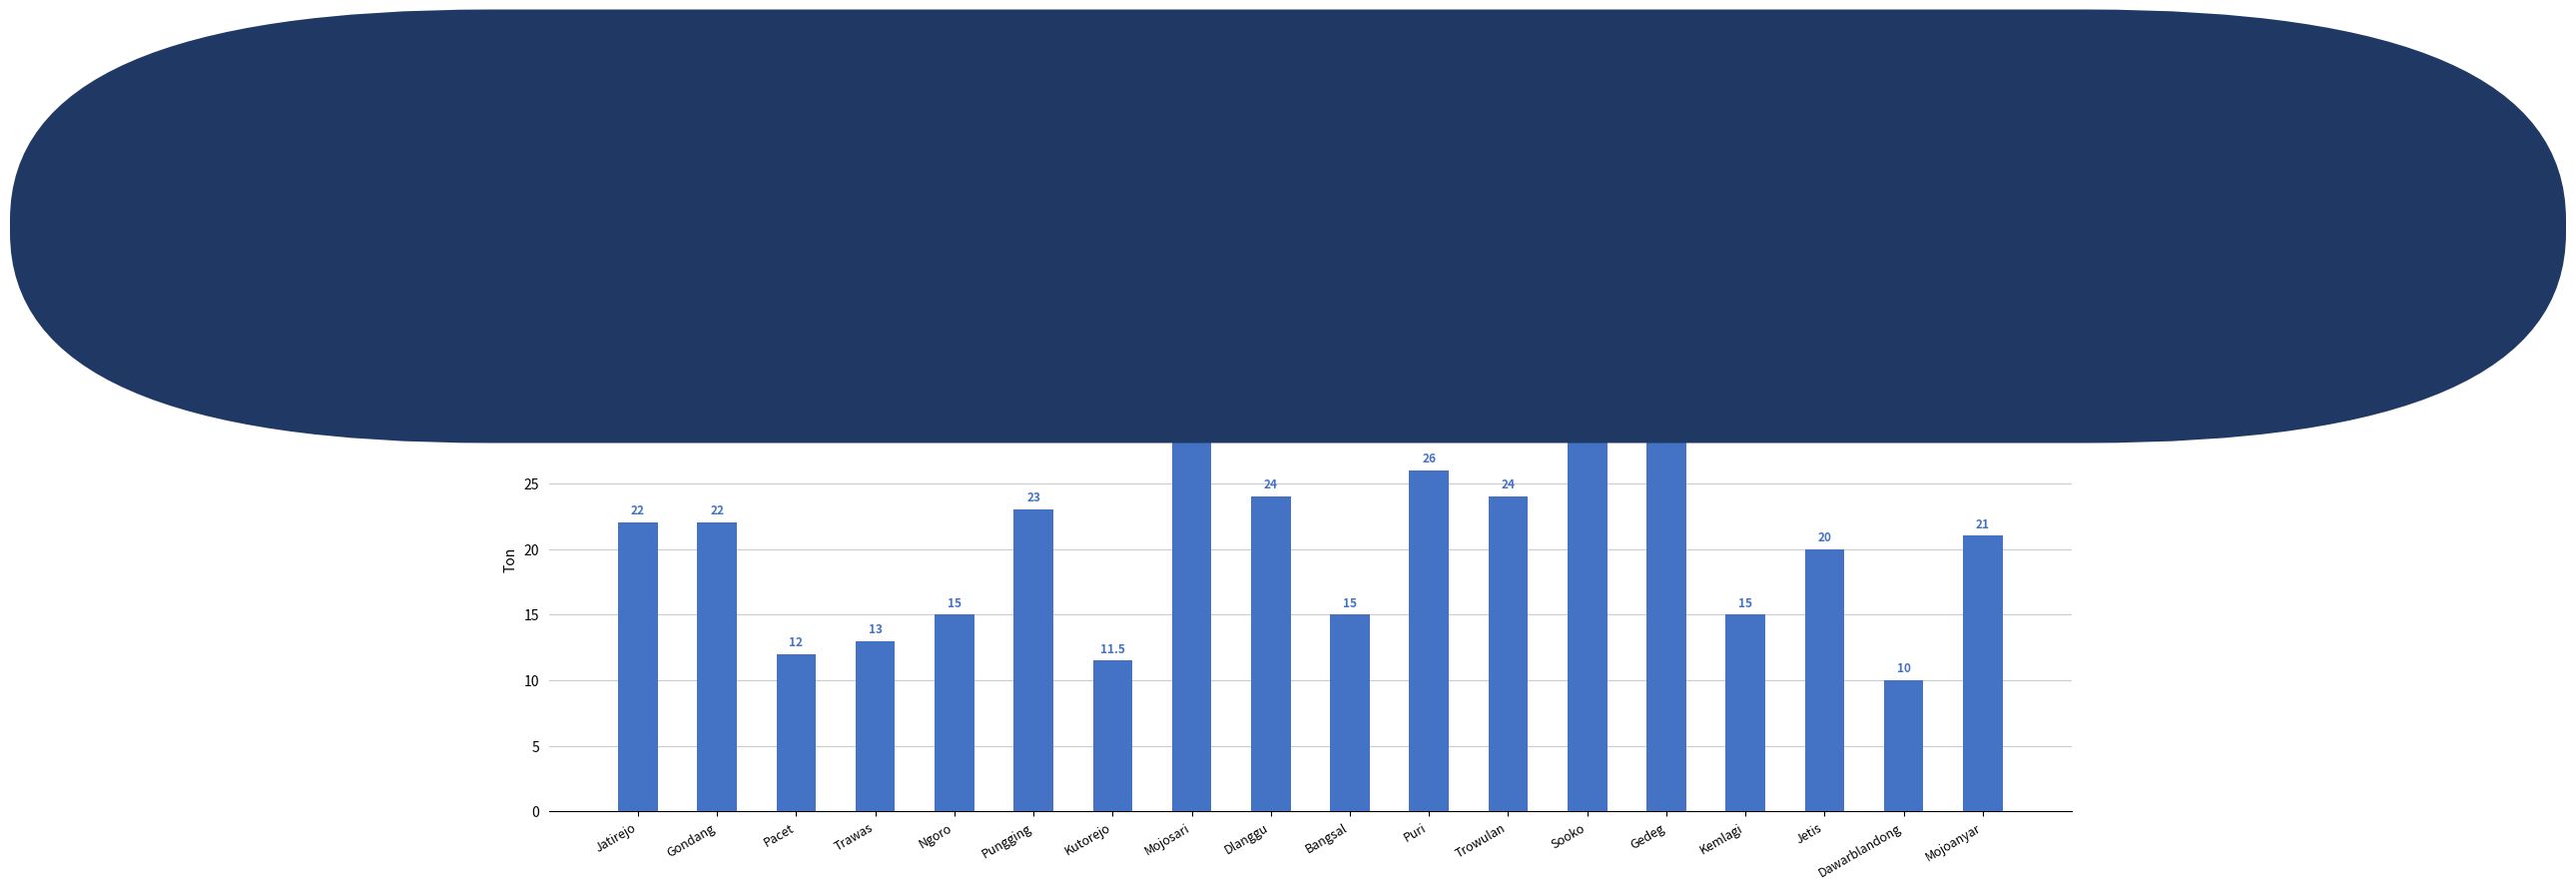

What is the value of the 9th bar from the left?

24.0